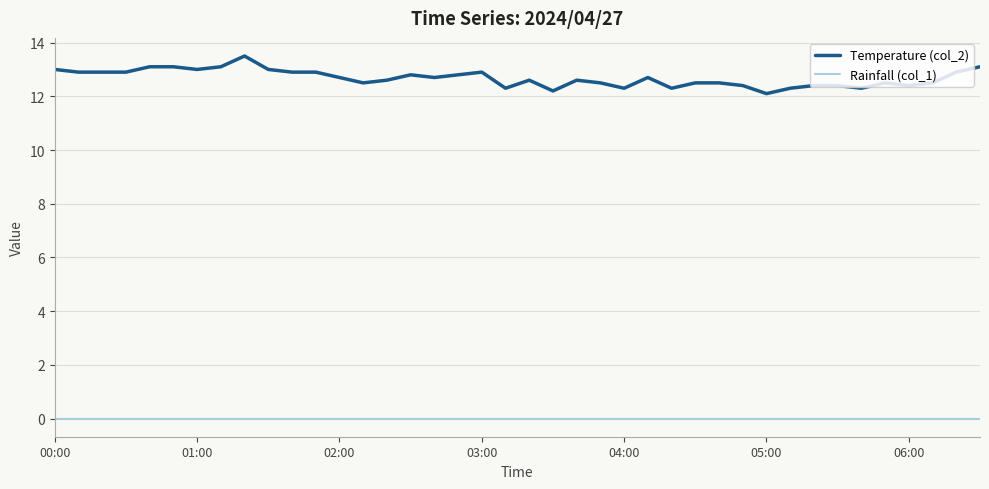

How many lines are shown in the chart?

2